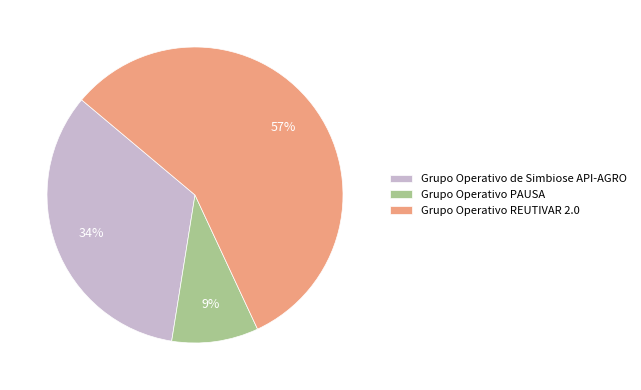

How many slices are in this pie chart?

3